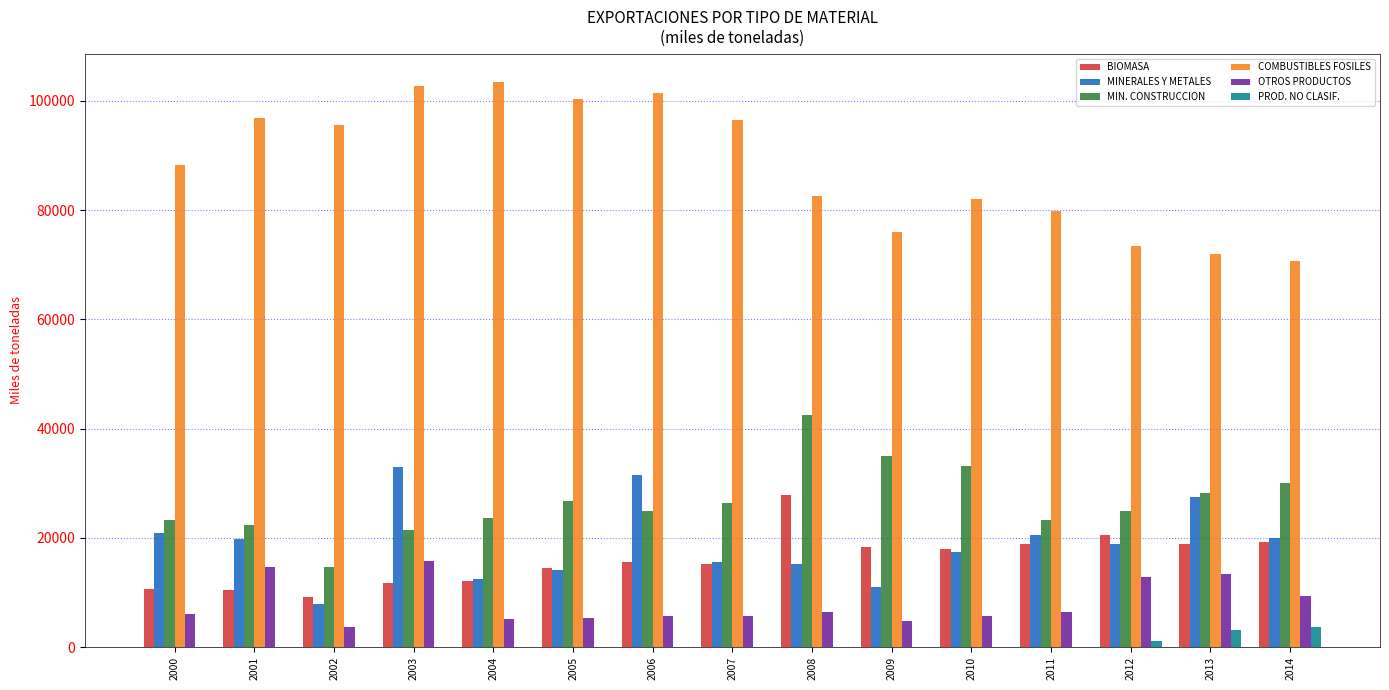

What is the difference between the MINERALES Y METALES values at 2006 and 2014?

11580.6